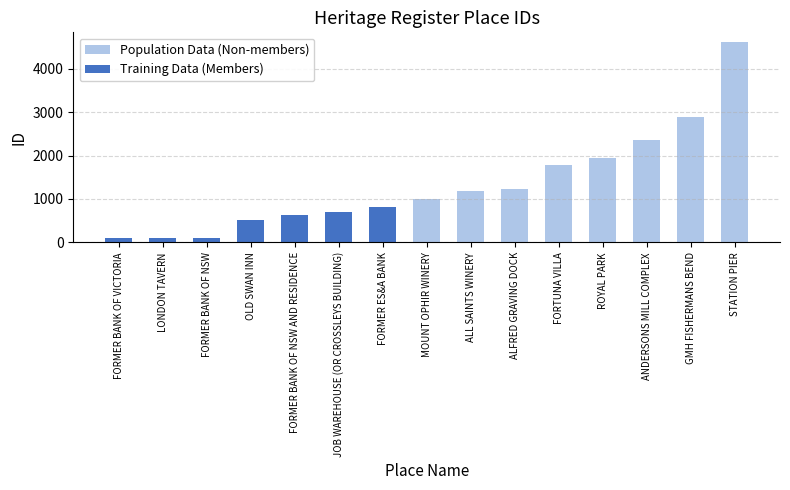

What value does the data have at FORMER BANK OF NSW AND RESIDENCE, to the nearest 100?

600